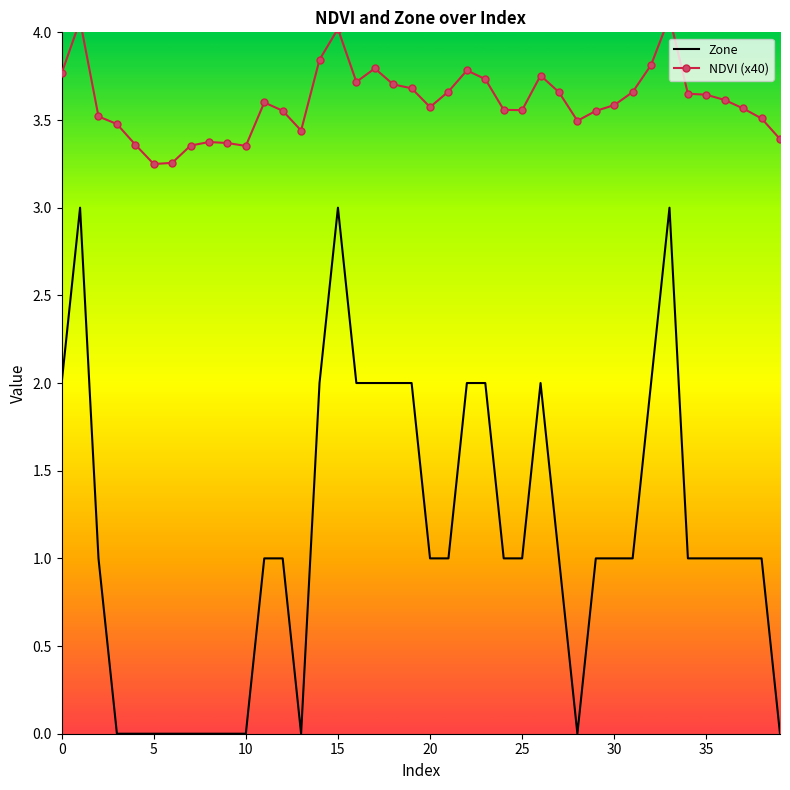

Rank the series by their maximum value, from highest to lowest.

NDVI (x40), Zone